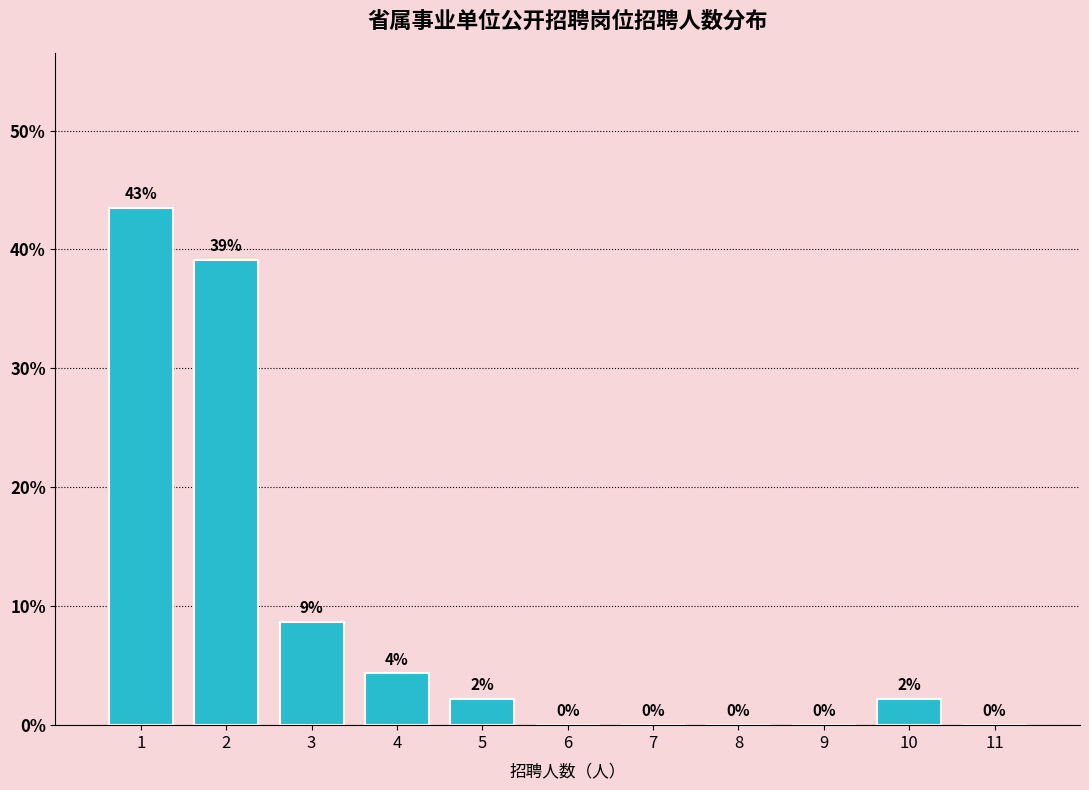

What is the maximum value shown in the chart?

43.5